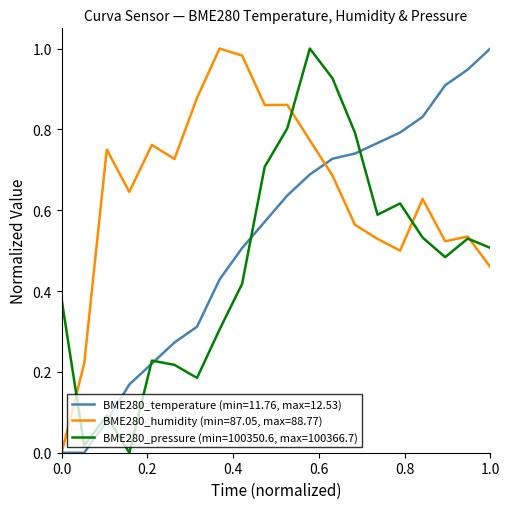

Which series has the largest total across all categories?

BME280_humidity (min=87.05, max=88.77)